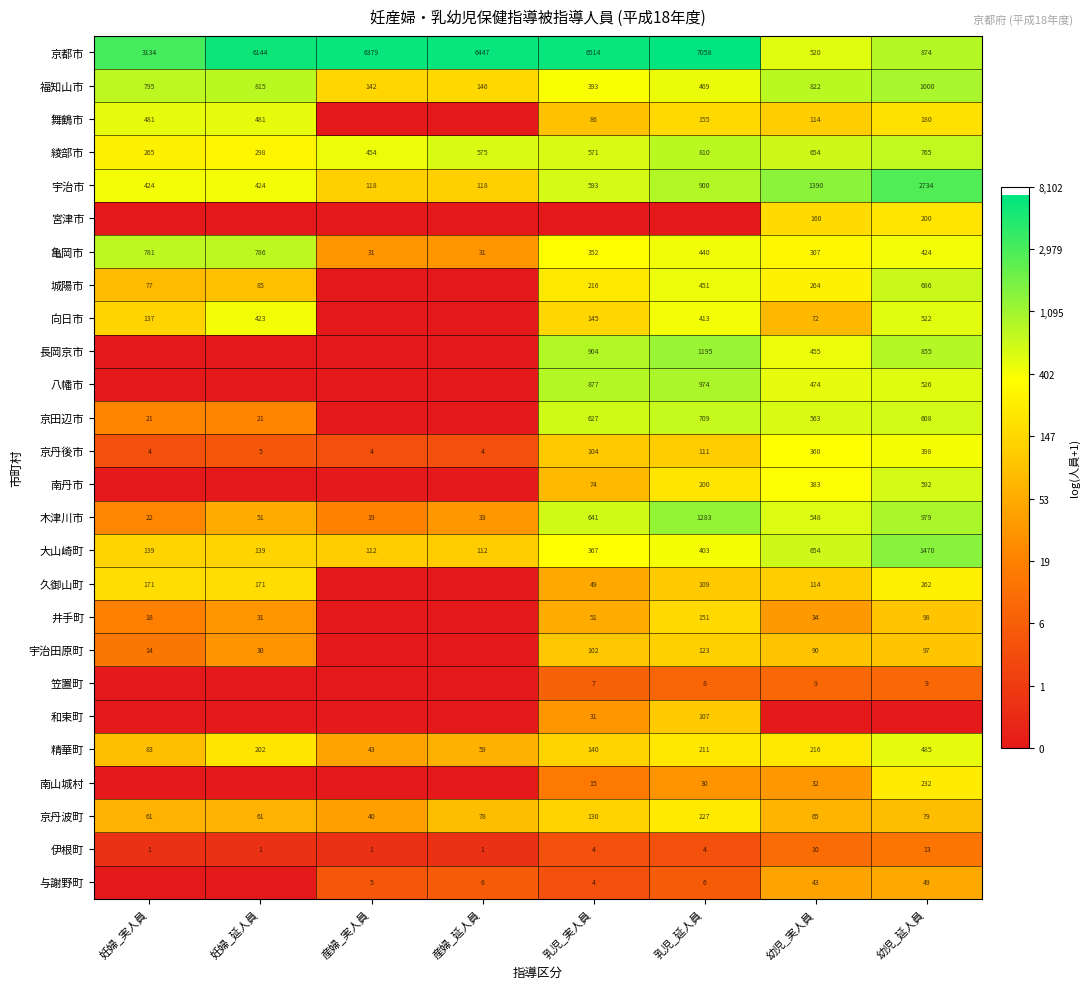

At which category does the chart reach its minimum across all series?

産婦_実人員